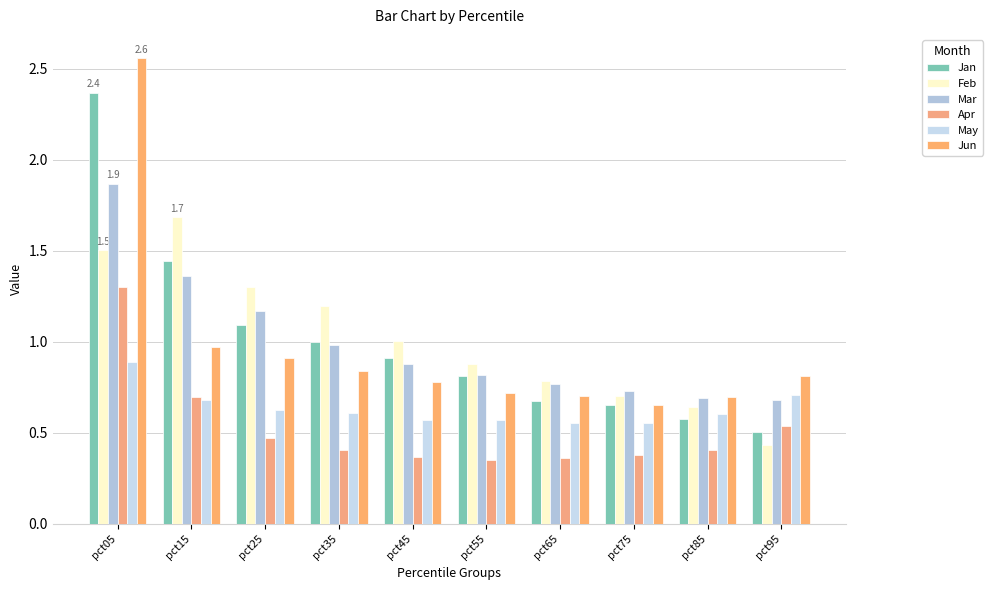

What is the sum of the Jan values at pct75 and pct35?

1.7